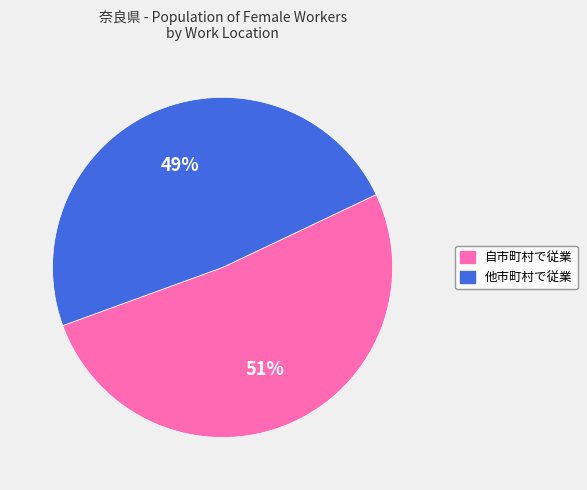

Rank the categories by value from lowest to highest.

他市町村で従業, 自市町村で従業